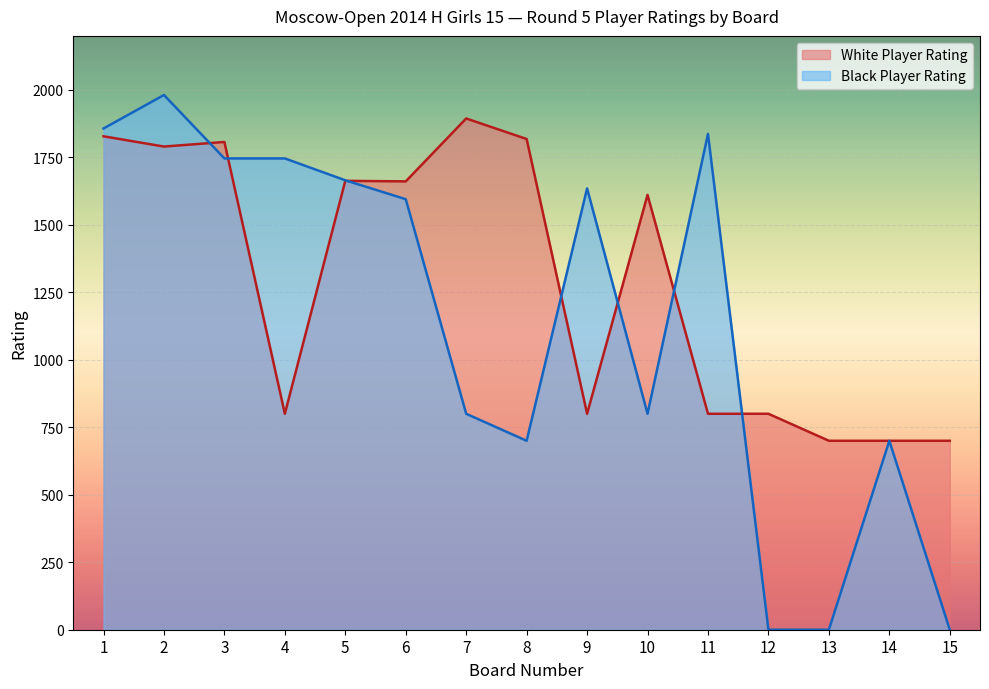

At which category does the chart reach its minimum across all series?

12